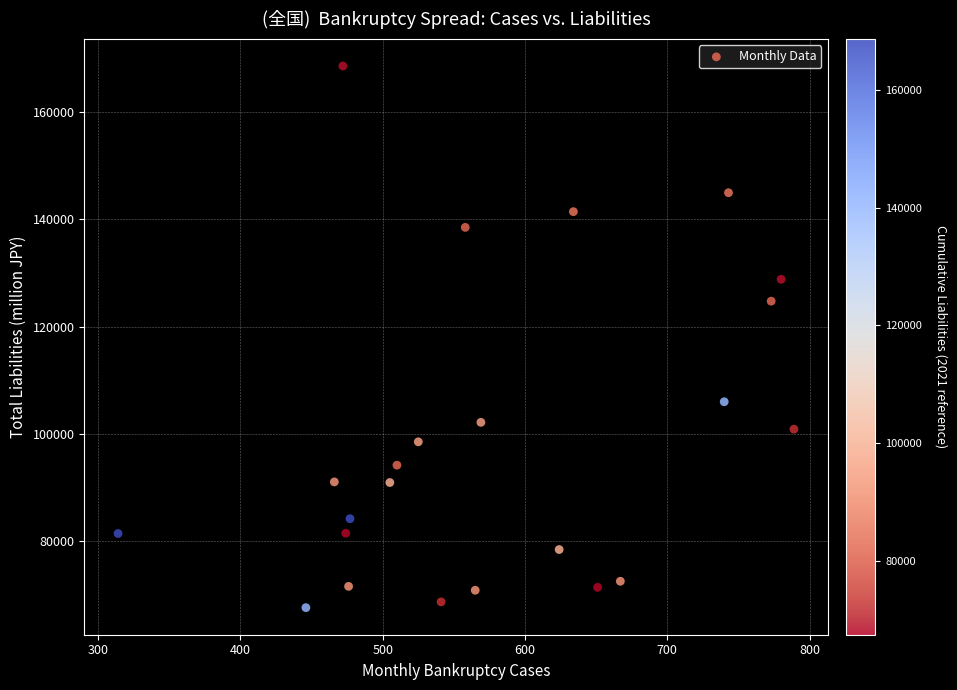

What Y value in the scatter plot is closest to 118077?

124734